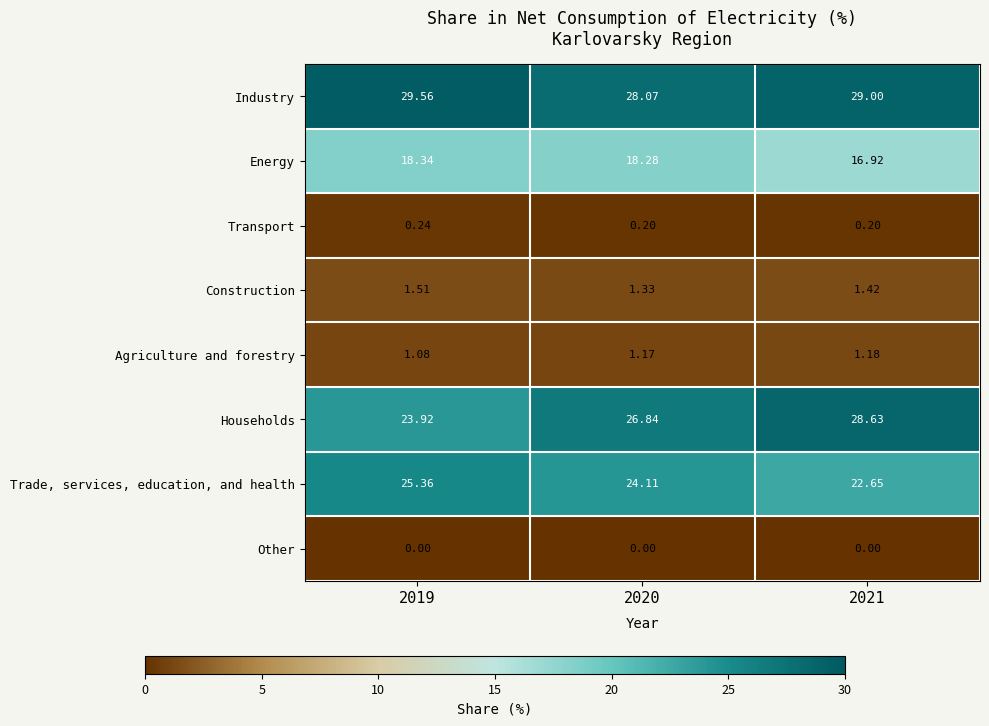

Which series has the largest total across all categories?

Industry